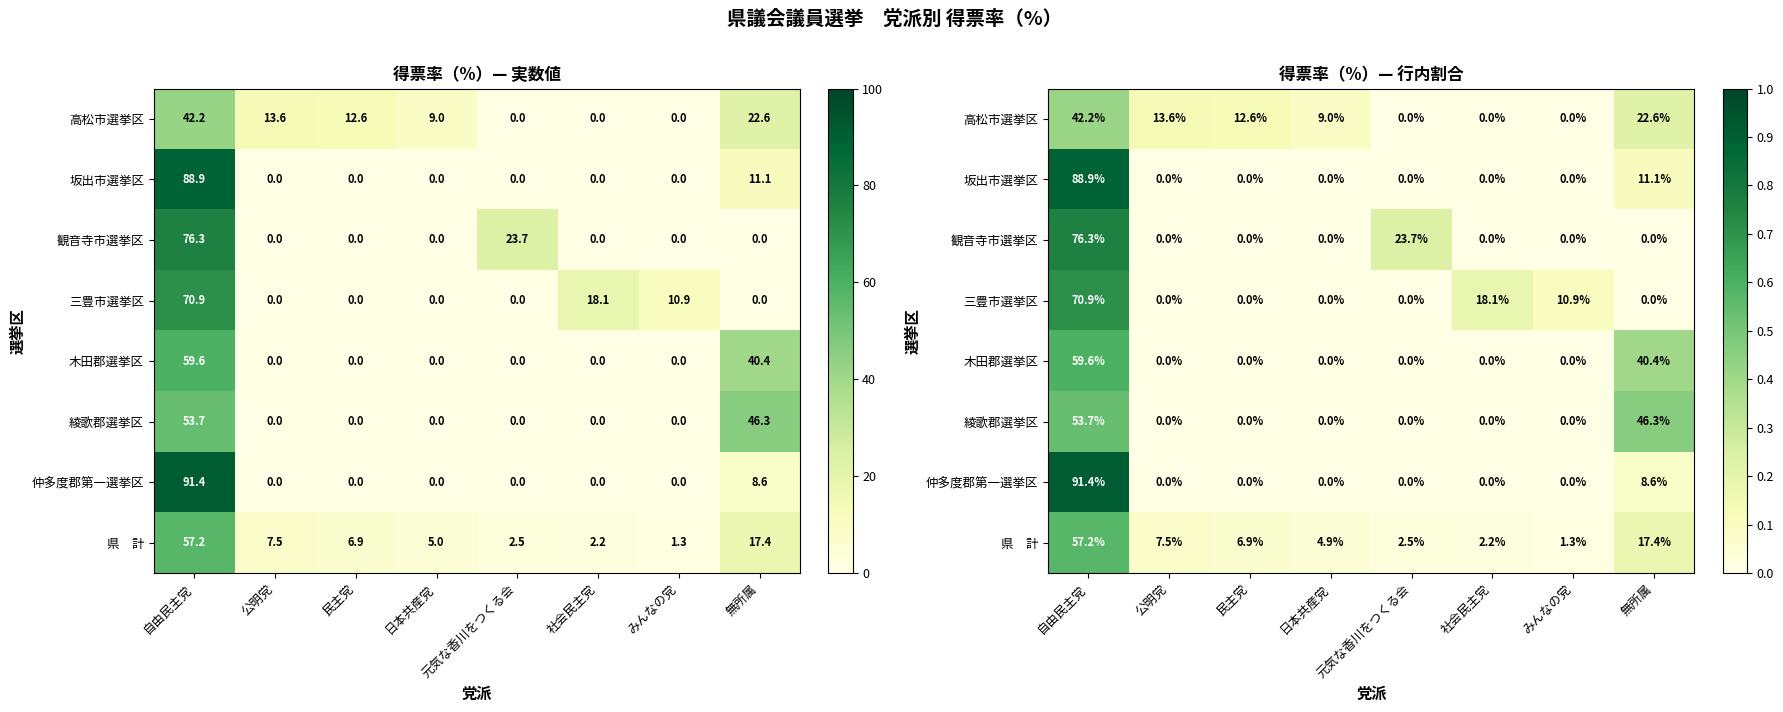

Which series changed the most between 自由民主党 and 日本共産党?

仲多度郡第一選挙区